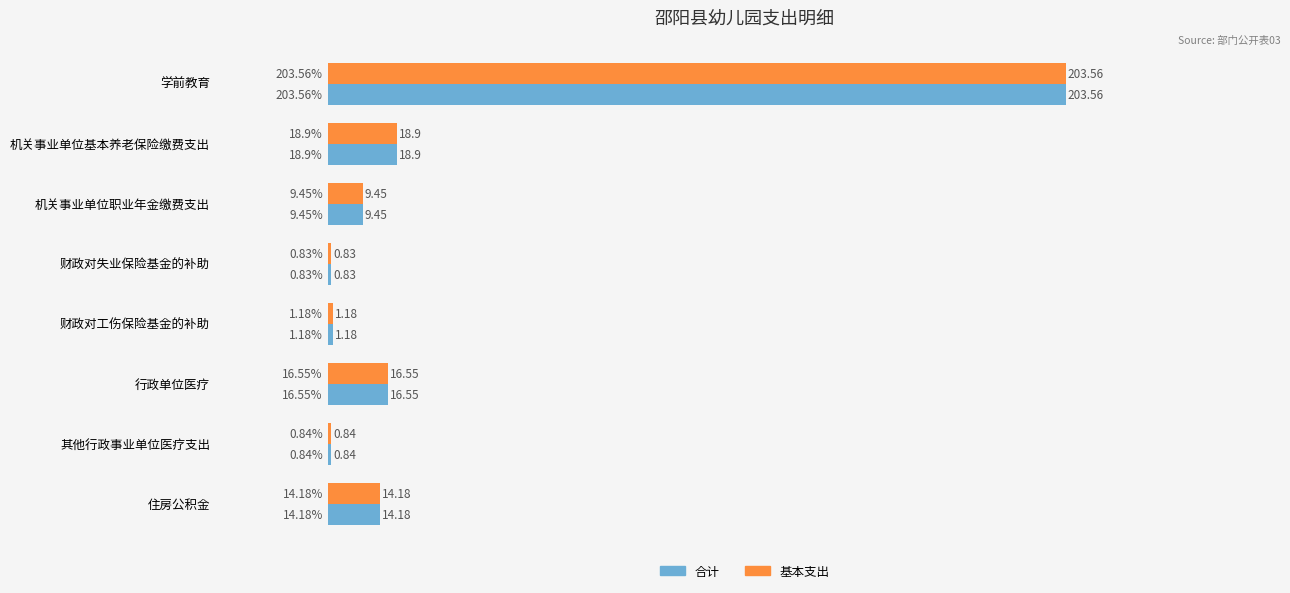

What is the sum of the 基本支出 values at 行政单位医疗 and 学前教育?

220.1